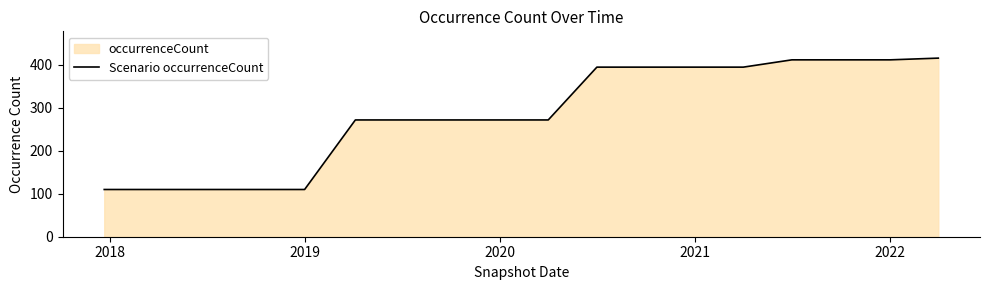

What is the difference between the values at 2022 and 2021?

17